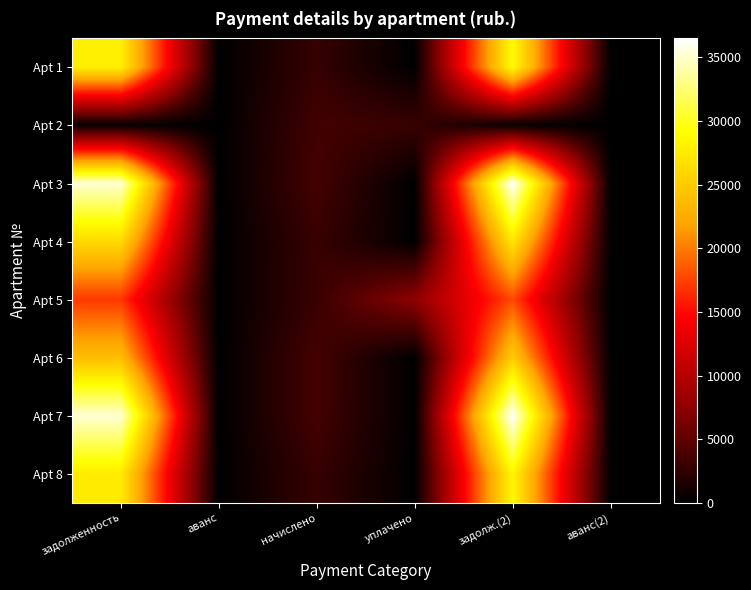

How many categories are shown in the chart?

6